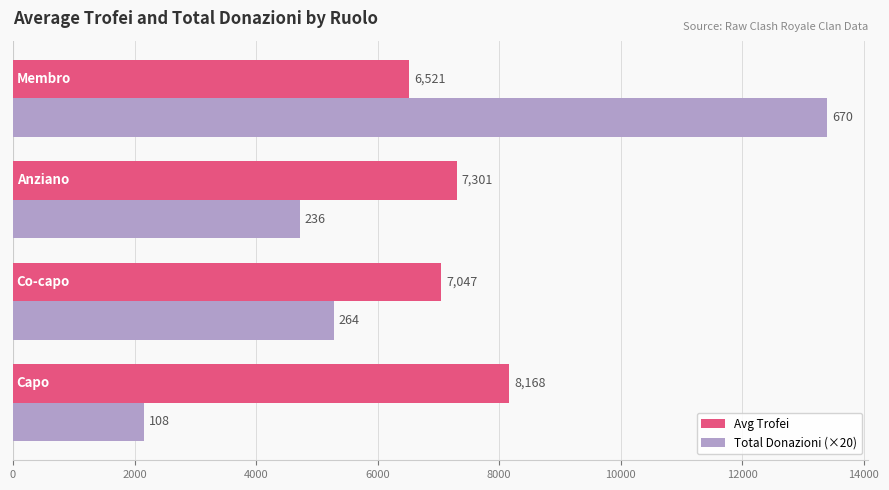

What is the sum of all Total Donazioni (×20) values?

25560